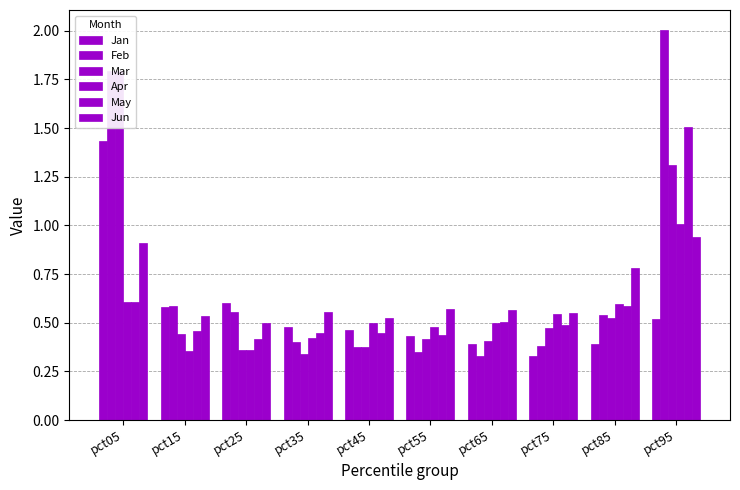

What is the value of the Apr bar at the 1st from the left?

0.6